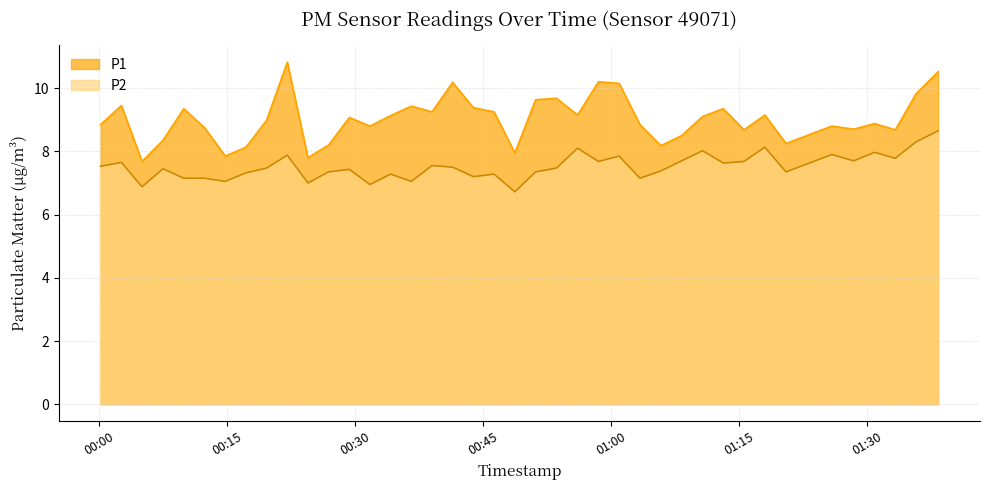

How many data points in P2 are less than 7?

3